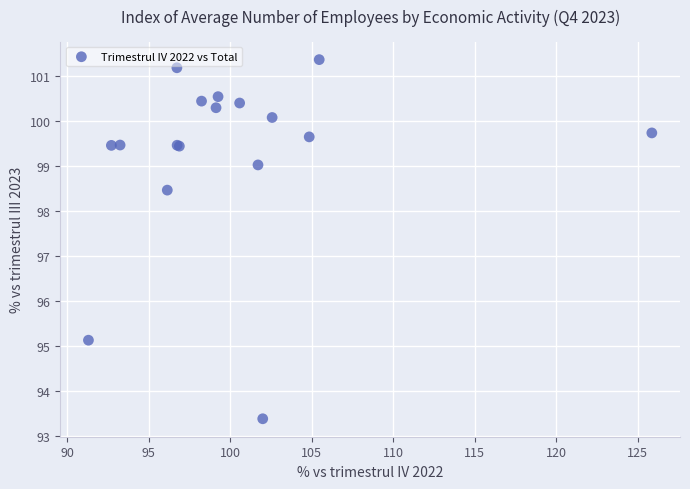

What Y value in the scatter plot is closest to 97?

98.5